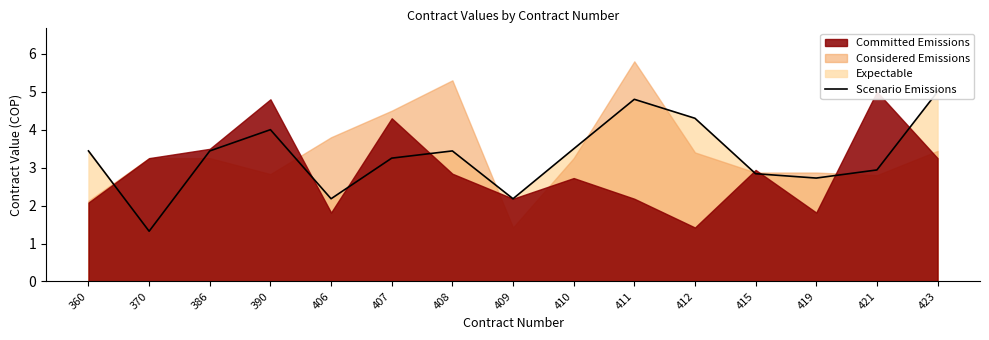

How many interior local peaks (higher than both neighbors) does the data have?

3